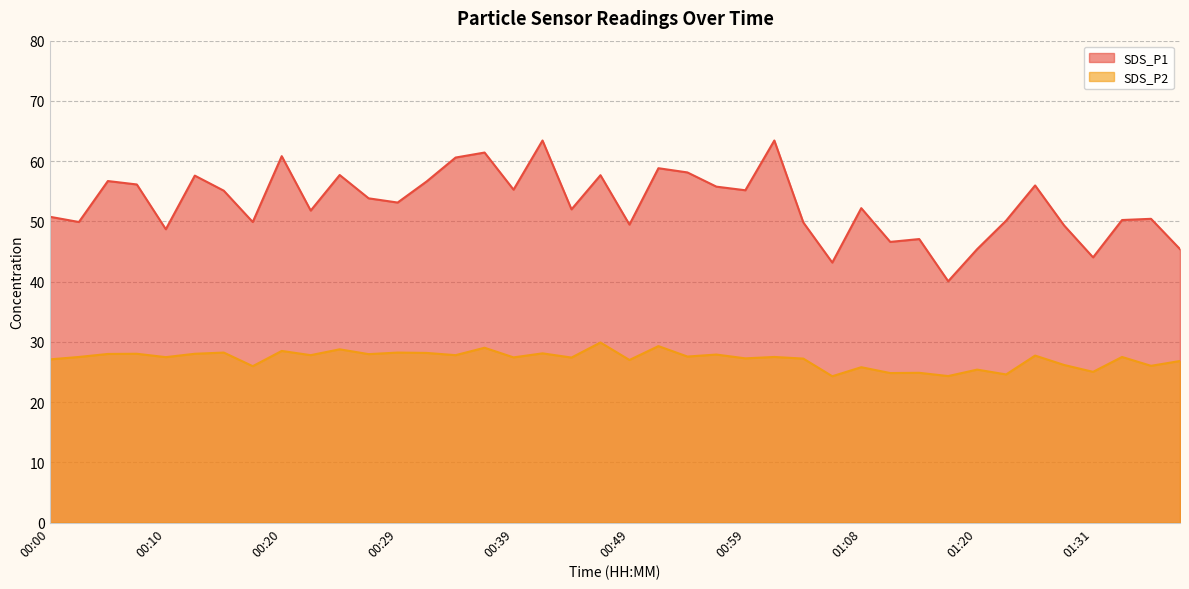

How many data points in SDS_P2 are less than 27?

12